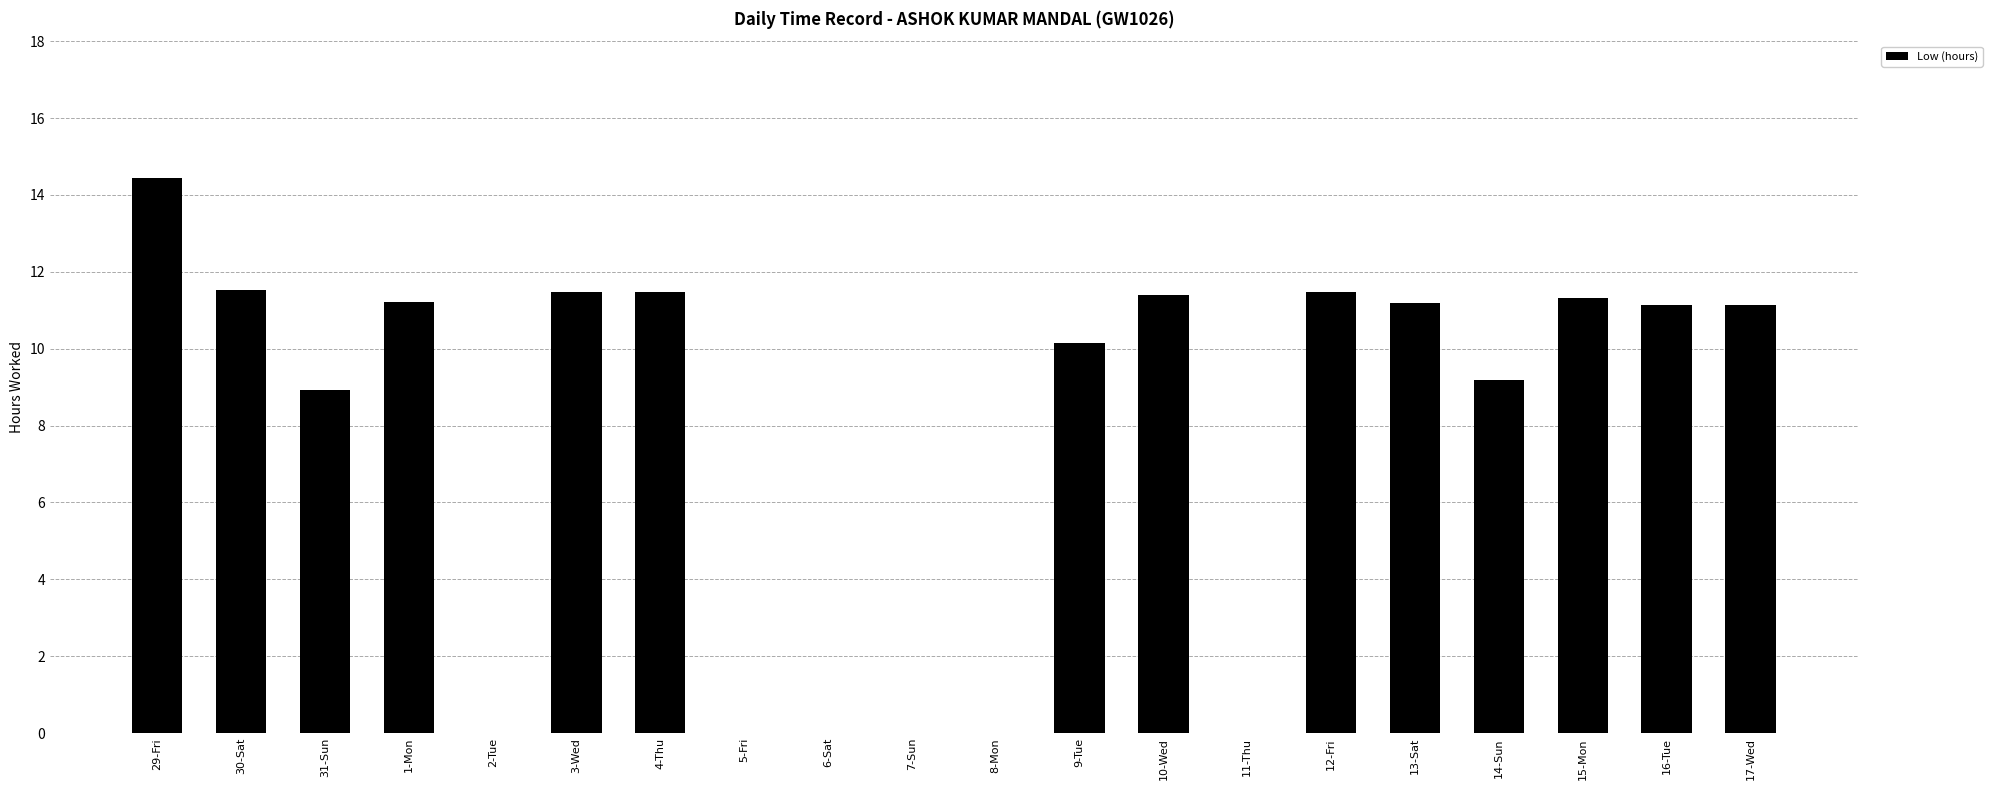

What is the sum of all values?

156.1